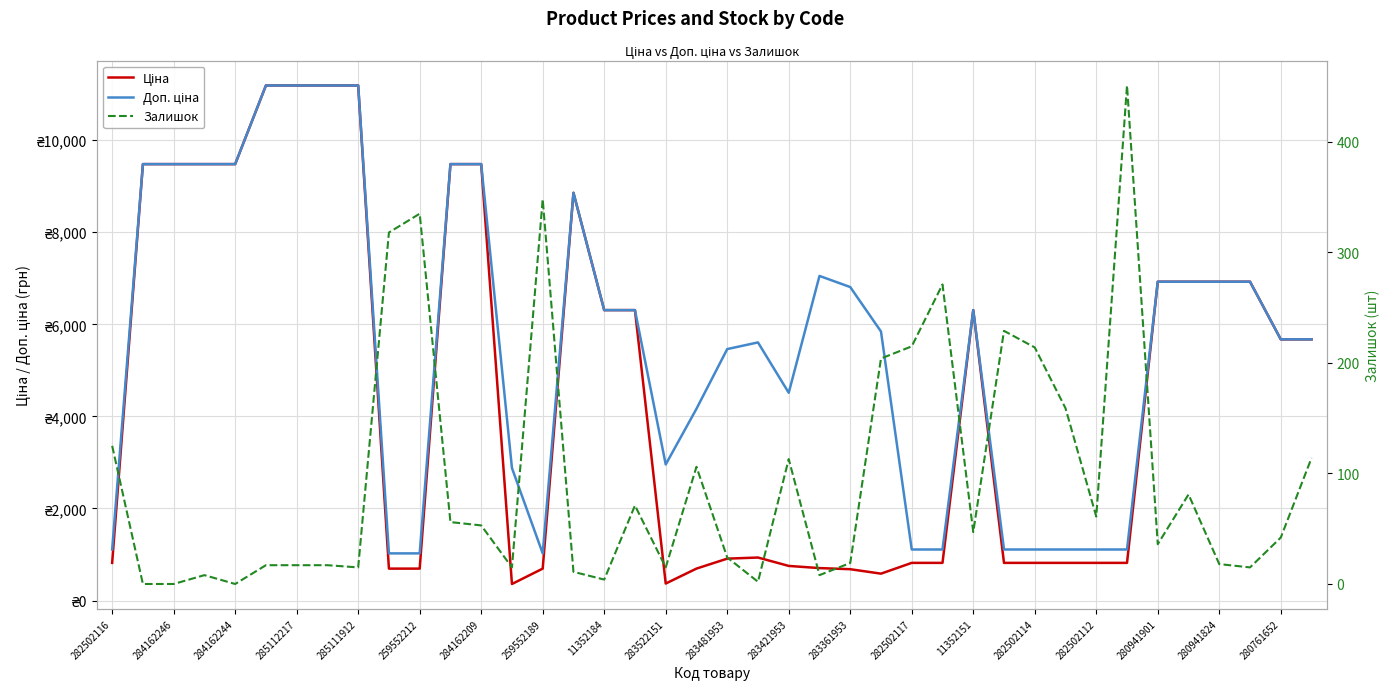

The value of Ціна at 282502112 is 1326.2. True or false?

False